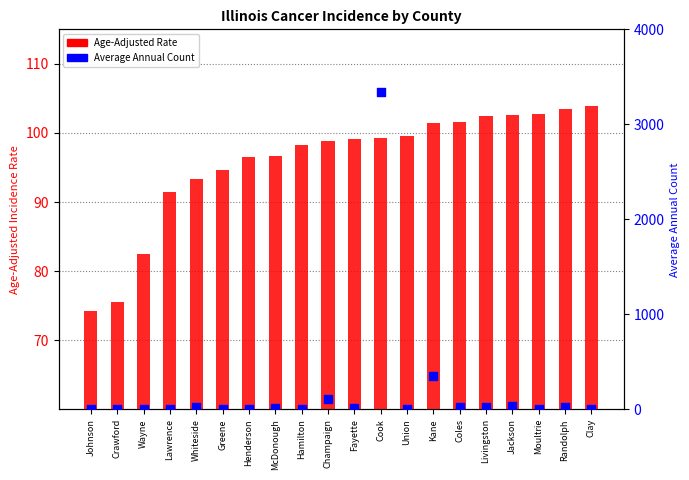

Which series has the largest total across all categories?

Average Annual Count